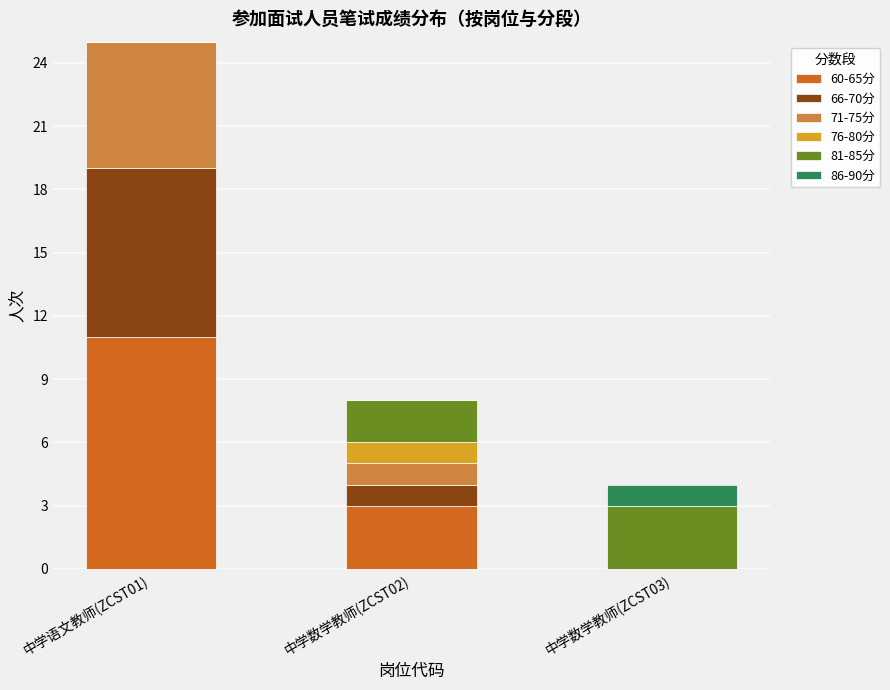

Read the 60-65分 value at 中学语文教师(ZCST01).

11